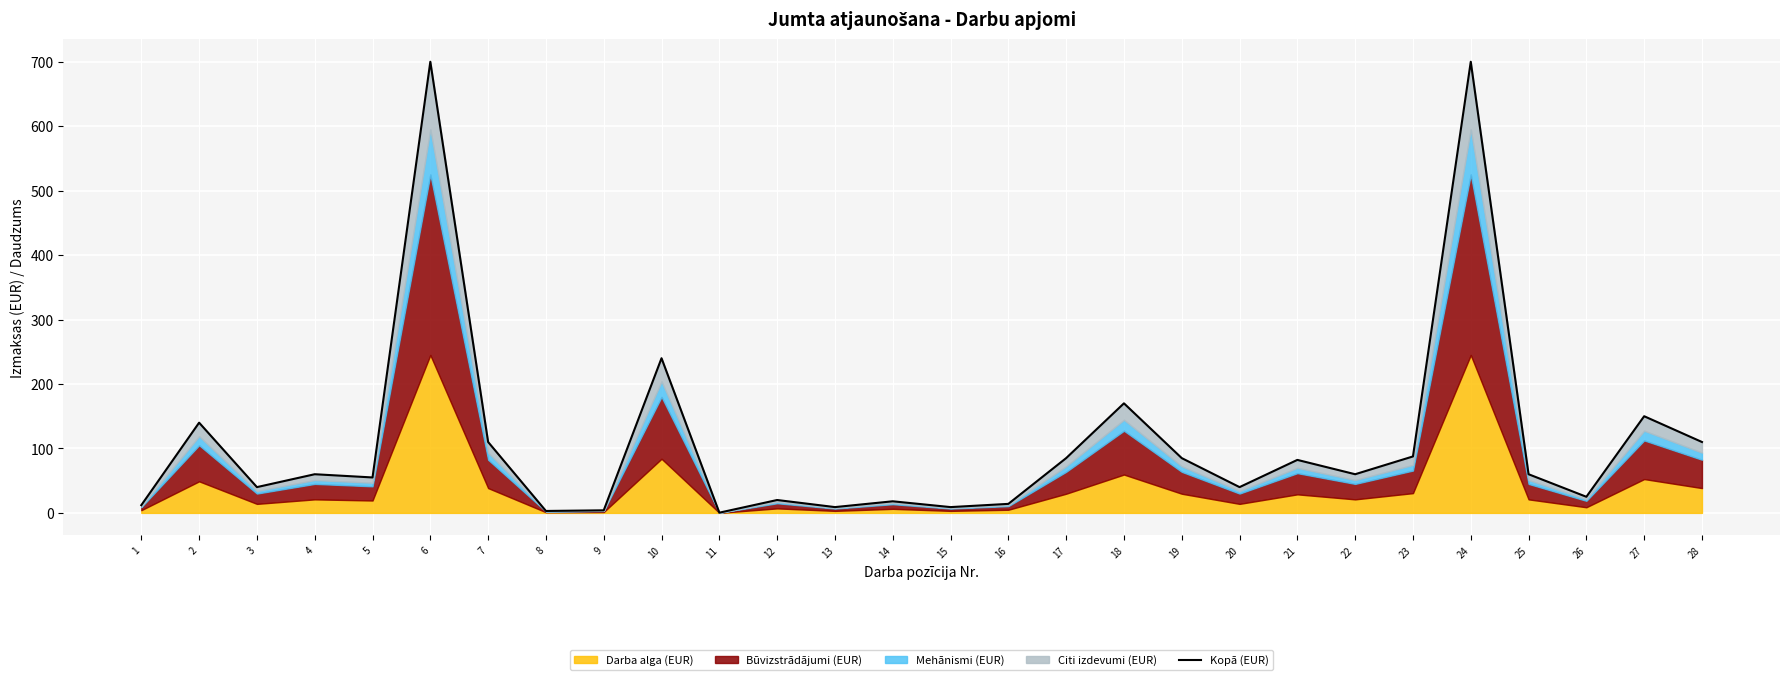

What is the difference between the values at 22 and 1?

48.0